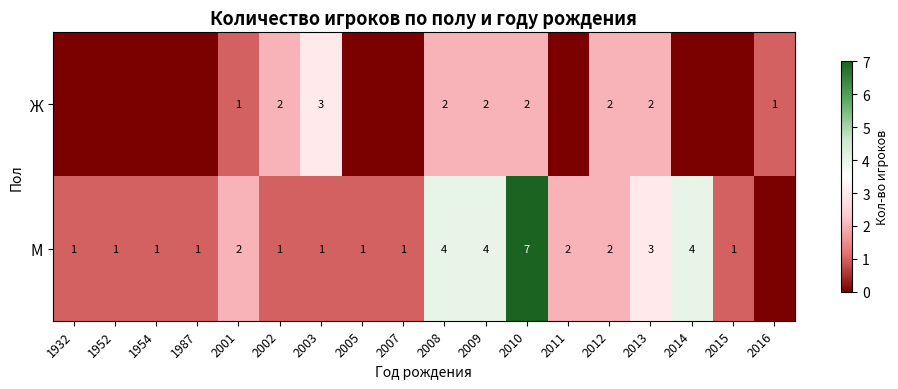

True or false: М has a value of 2 at 2007.

False